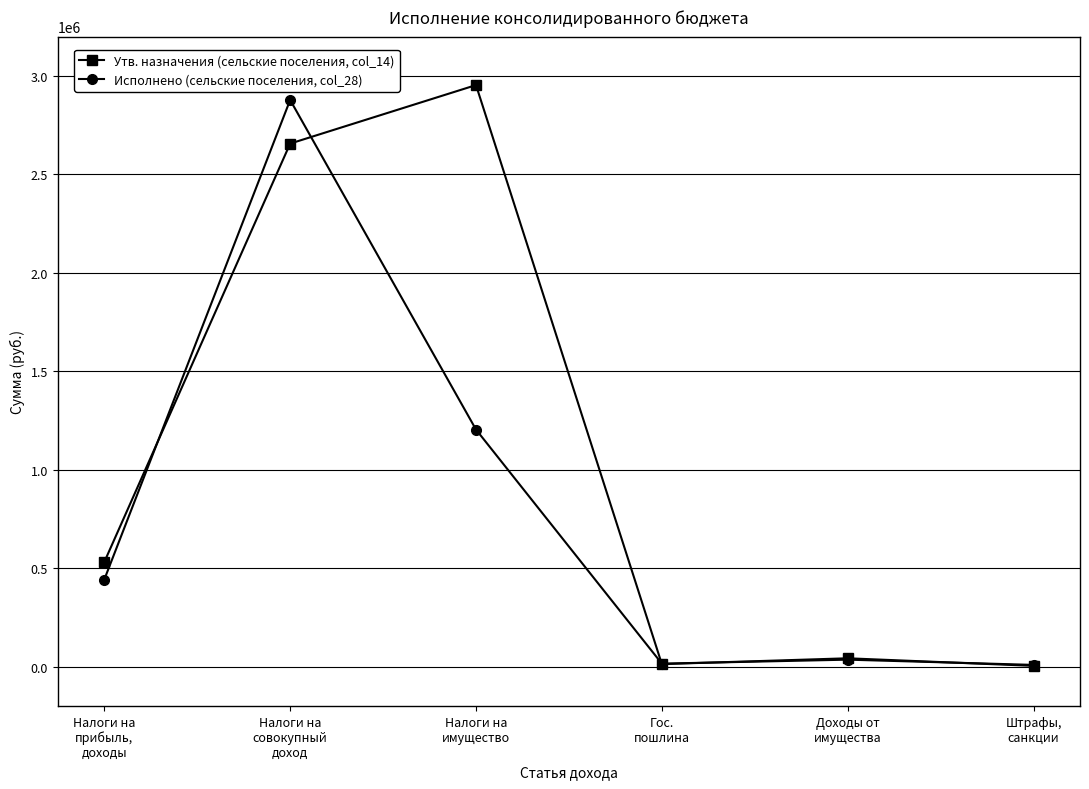

What is the label of the 4th point from the right?

Налоги на
имущество